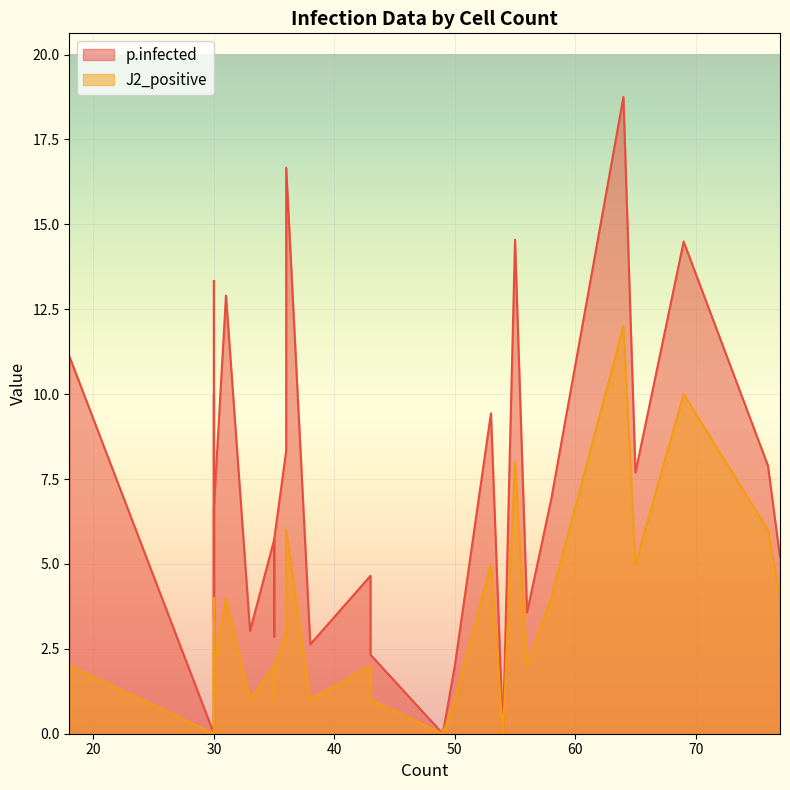

The value of p.infected at 18 is 15.3. True or false?

False